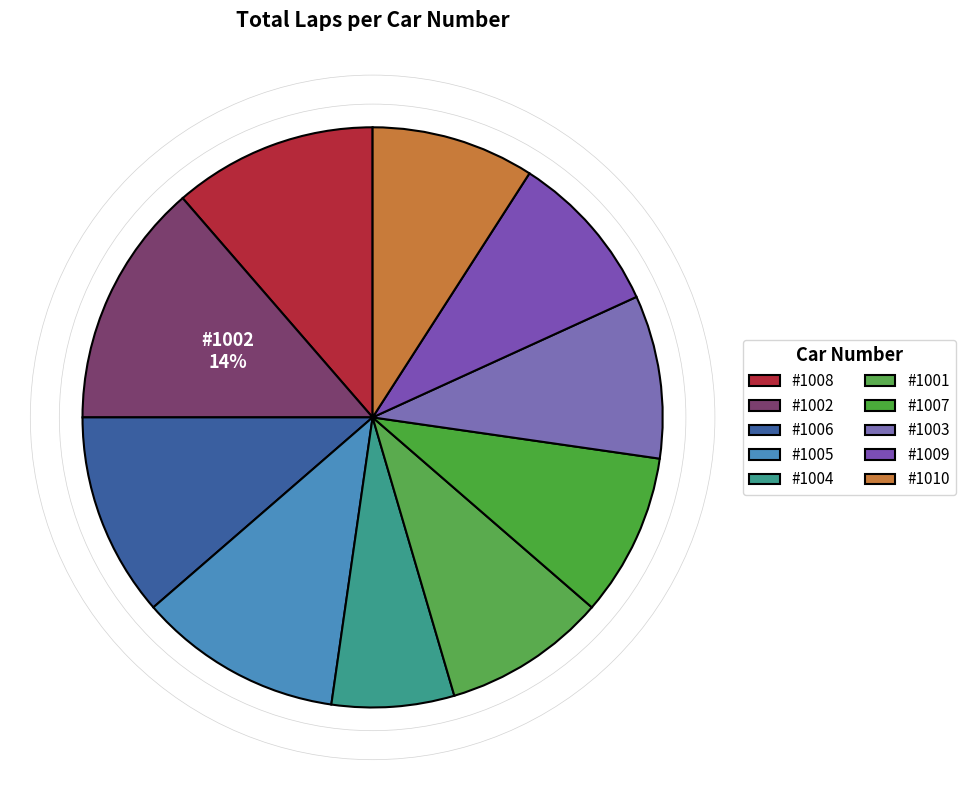

Count the number of slices in the pie.

10